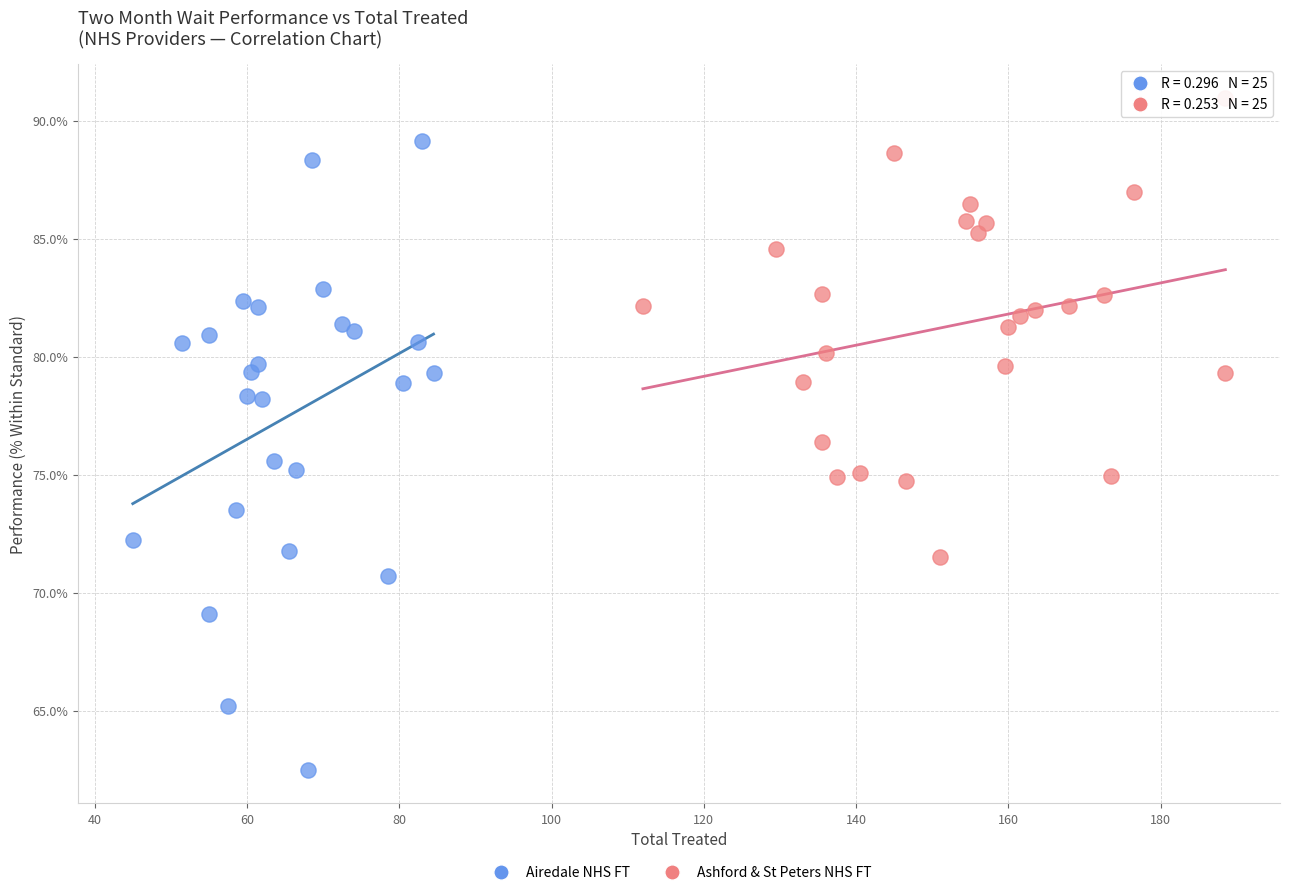

What are all the series names shown in the legend?

Airedale NHS FT, Ashford & St Peters NHS FT